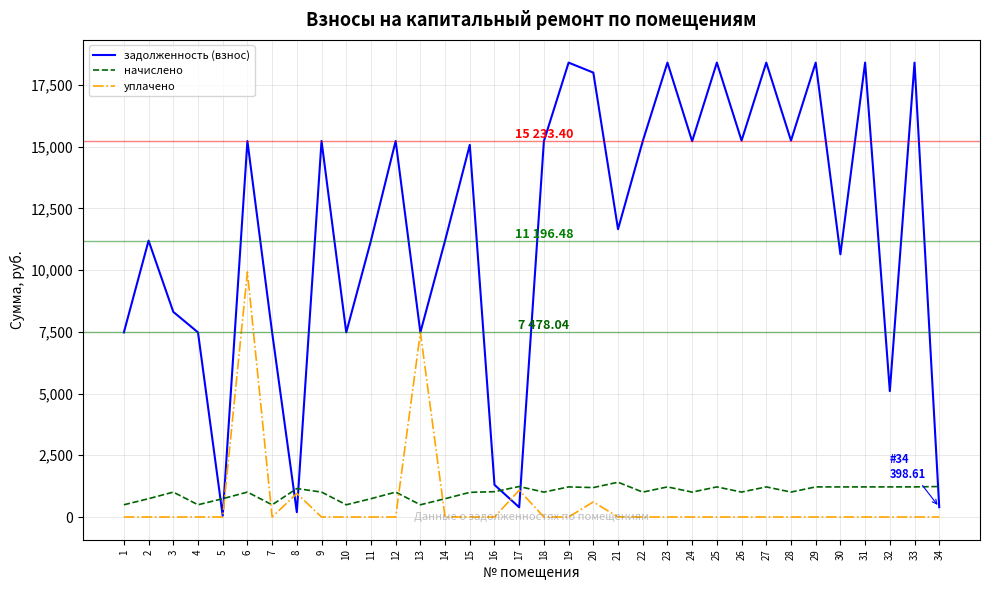

What is the maximum value for уплачено?

9930.3